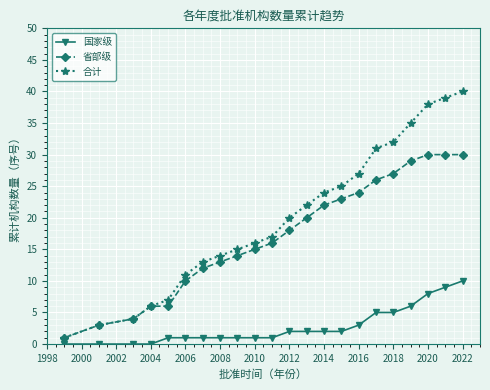

How many 国家级 values are between 1 and 5?

14